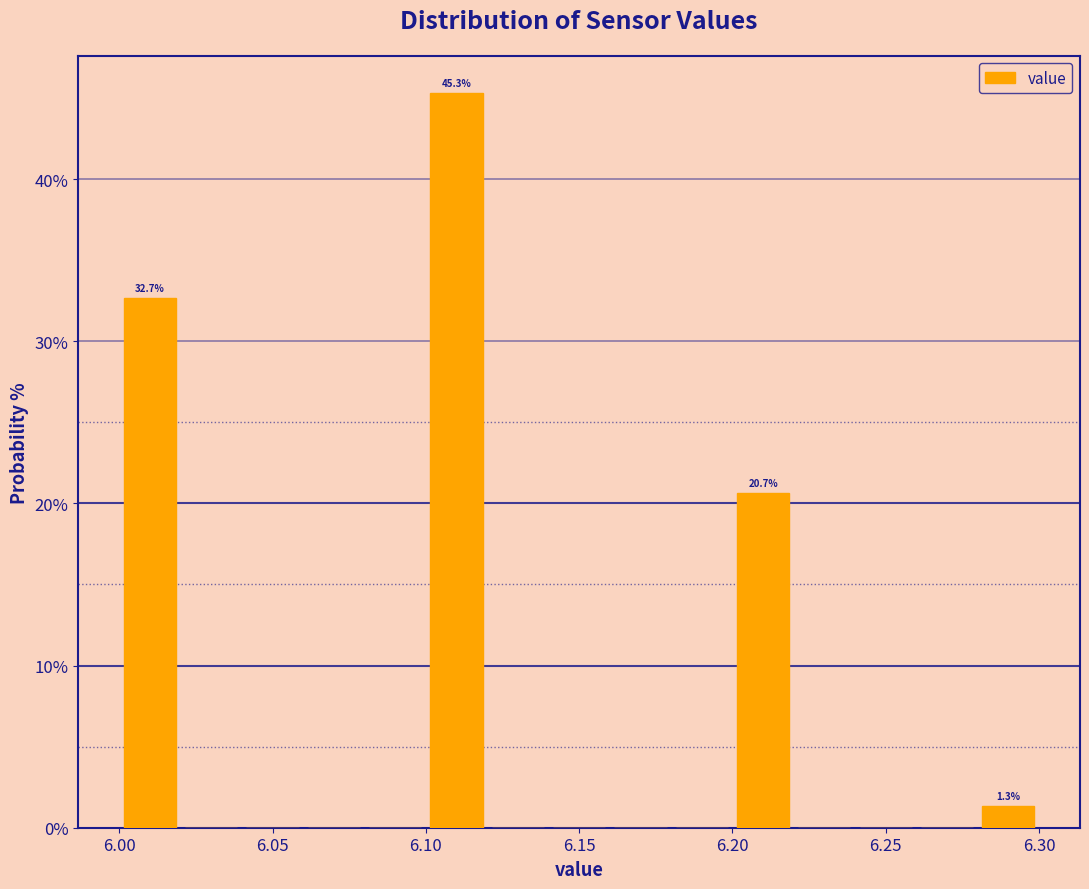

Which range on the x-axis has the tallest bar?

6.10 to 6.12